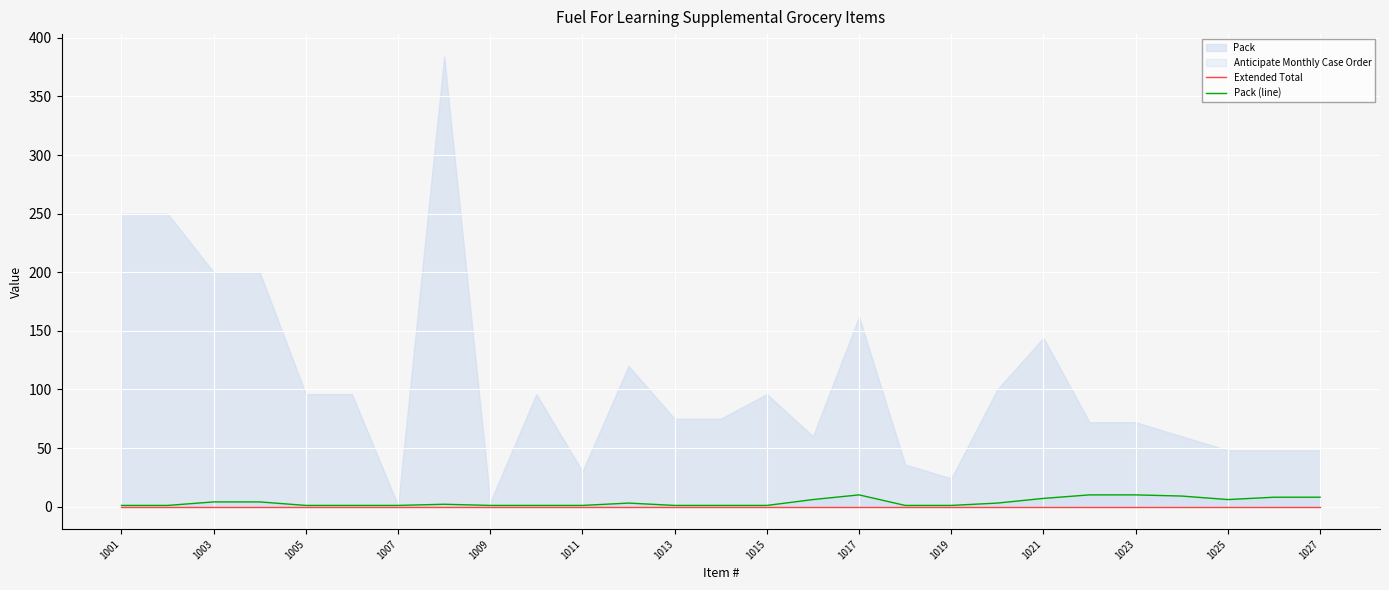

Is it true that Pack (line) equals 6 at 1025?

True